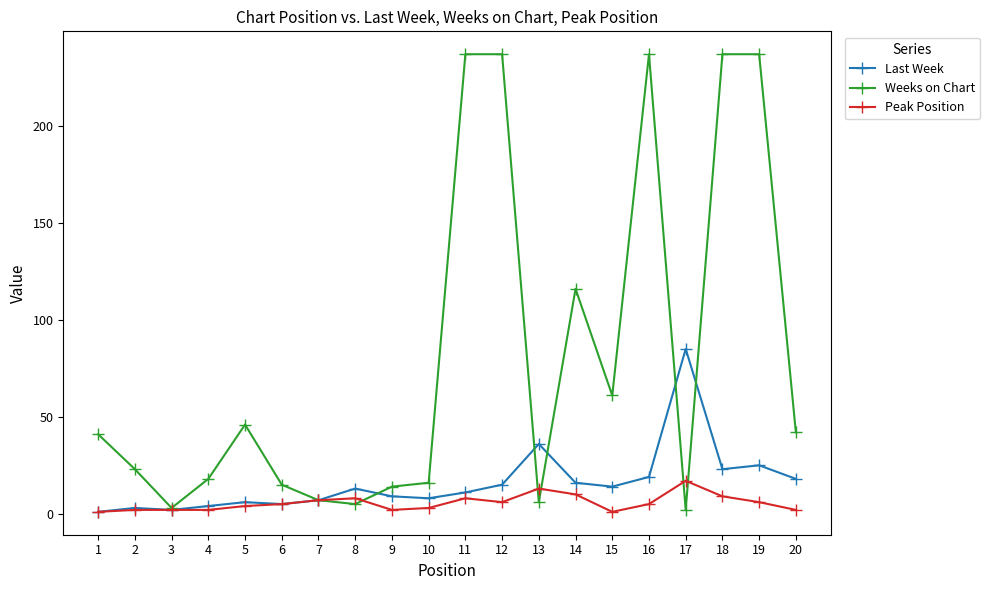

True or false: Last Week has a value of 8 at 20.

False